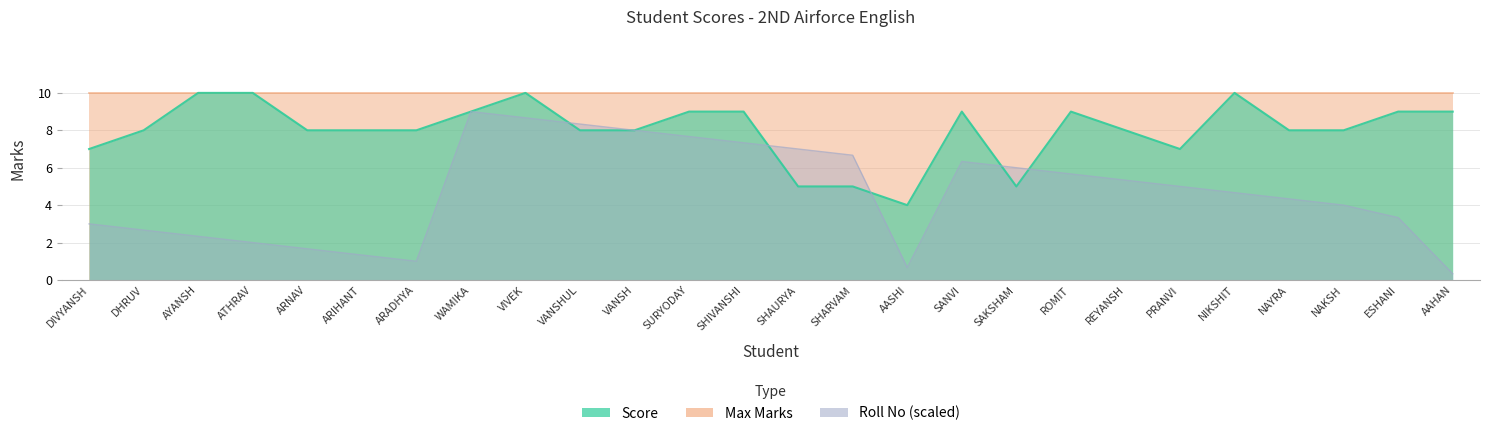

True or false: Roll No and Score intersect in this chart.

True